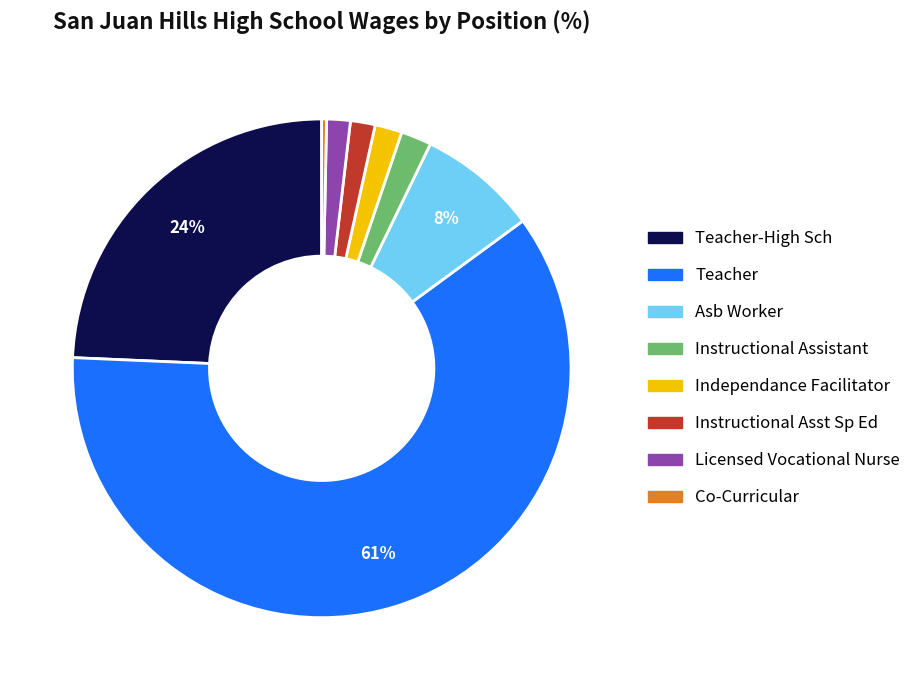

Combined, do Instructional Assistant and Independance Facilitator account for over 50%?

No